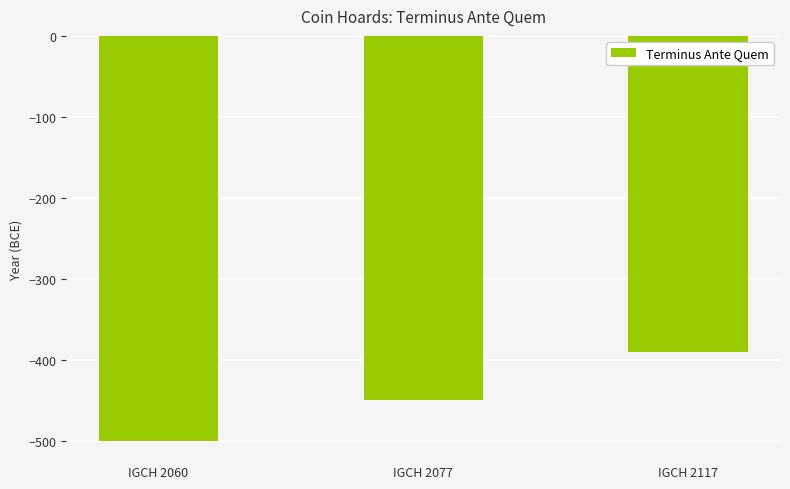

Are the bars grouped side by side (vs. stacked)?

No